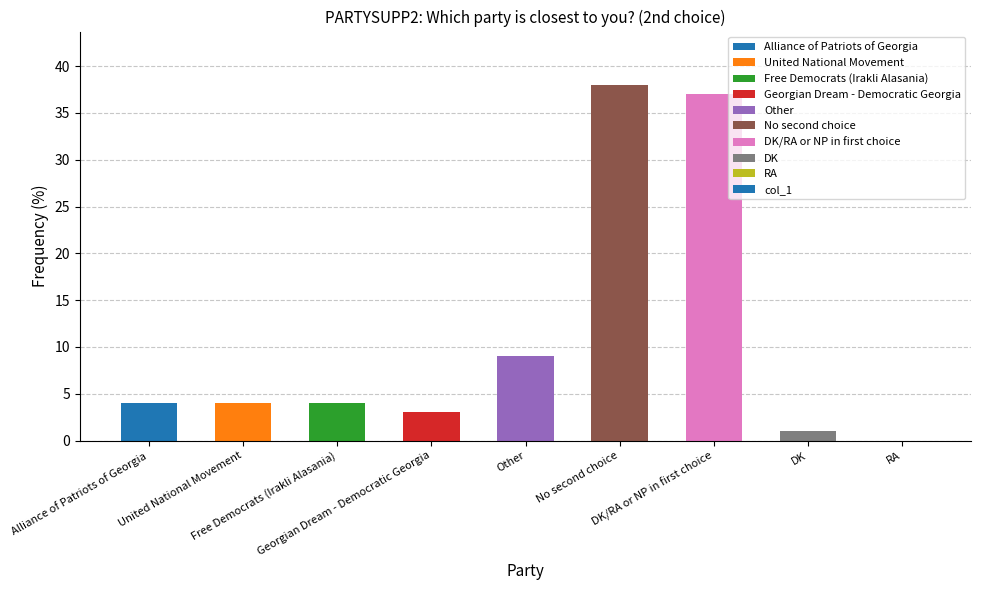

What is the greatest value displayed?

38